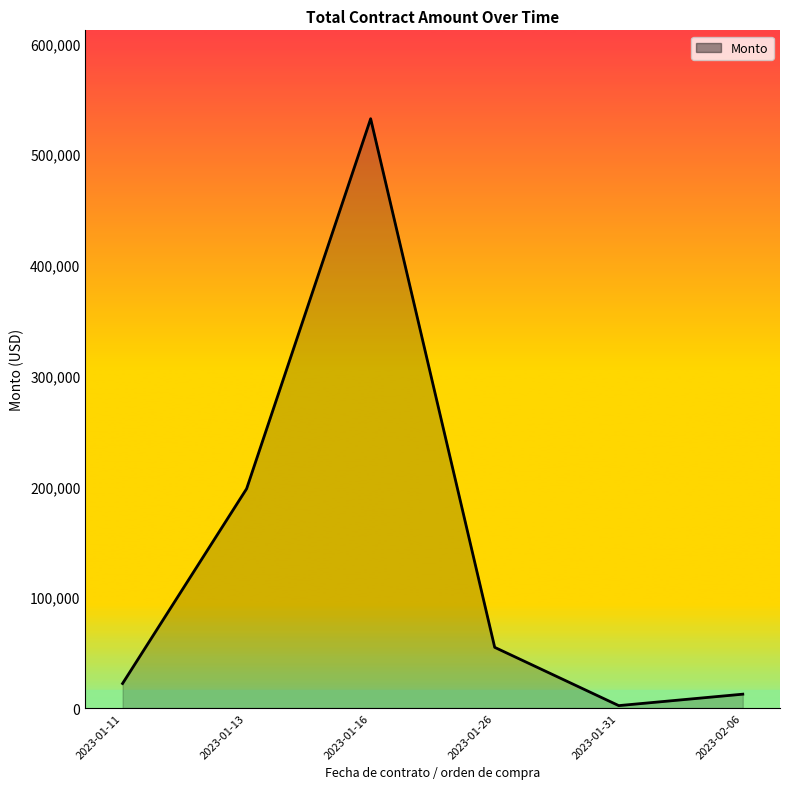

What is the change in value from 2023-01-16 to 2023-01-26?

-477257.7